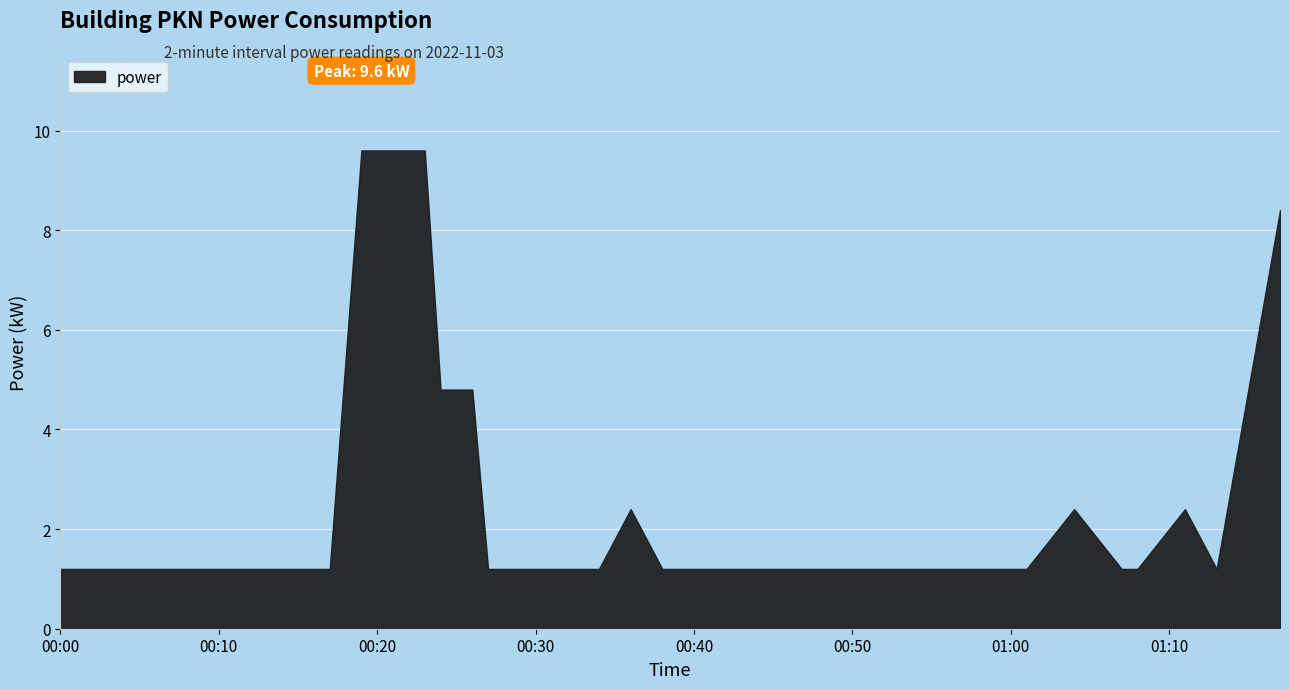

Which category has the highest value across all series?

2022-11-03T00:19:00